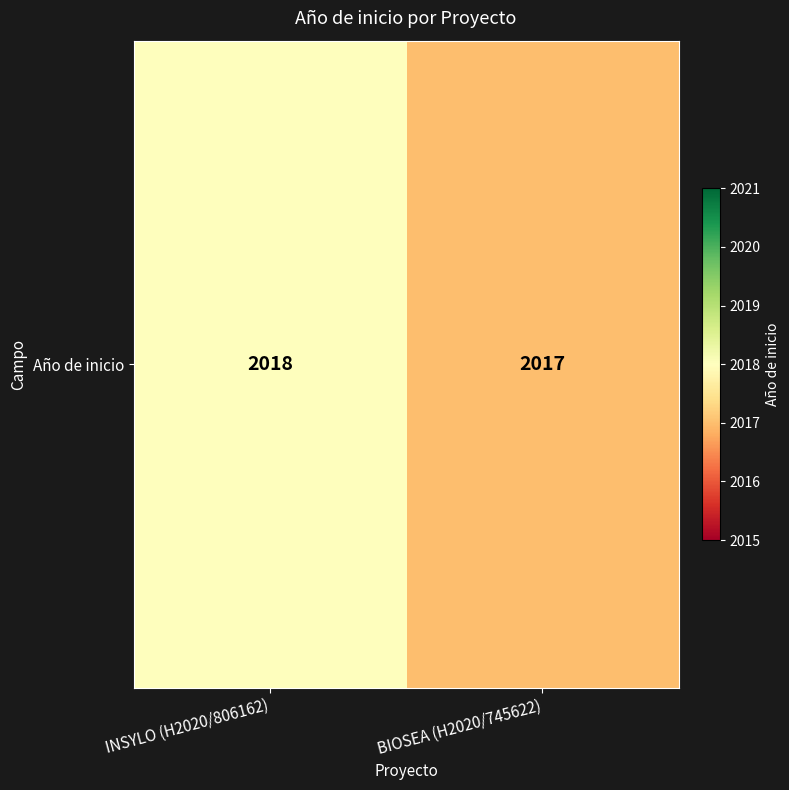

Reading left to right, transcribe all the data shown in this chart.

INSYLO (H2020/806162)=2018	BIOSEA (H2020/745622)=2017